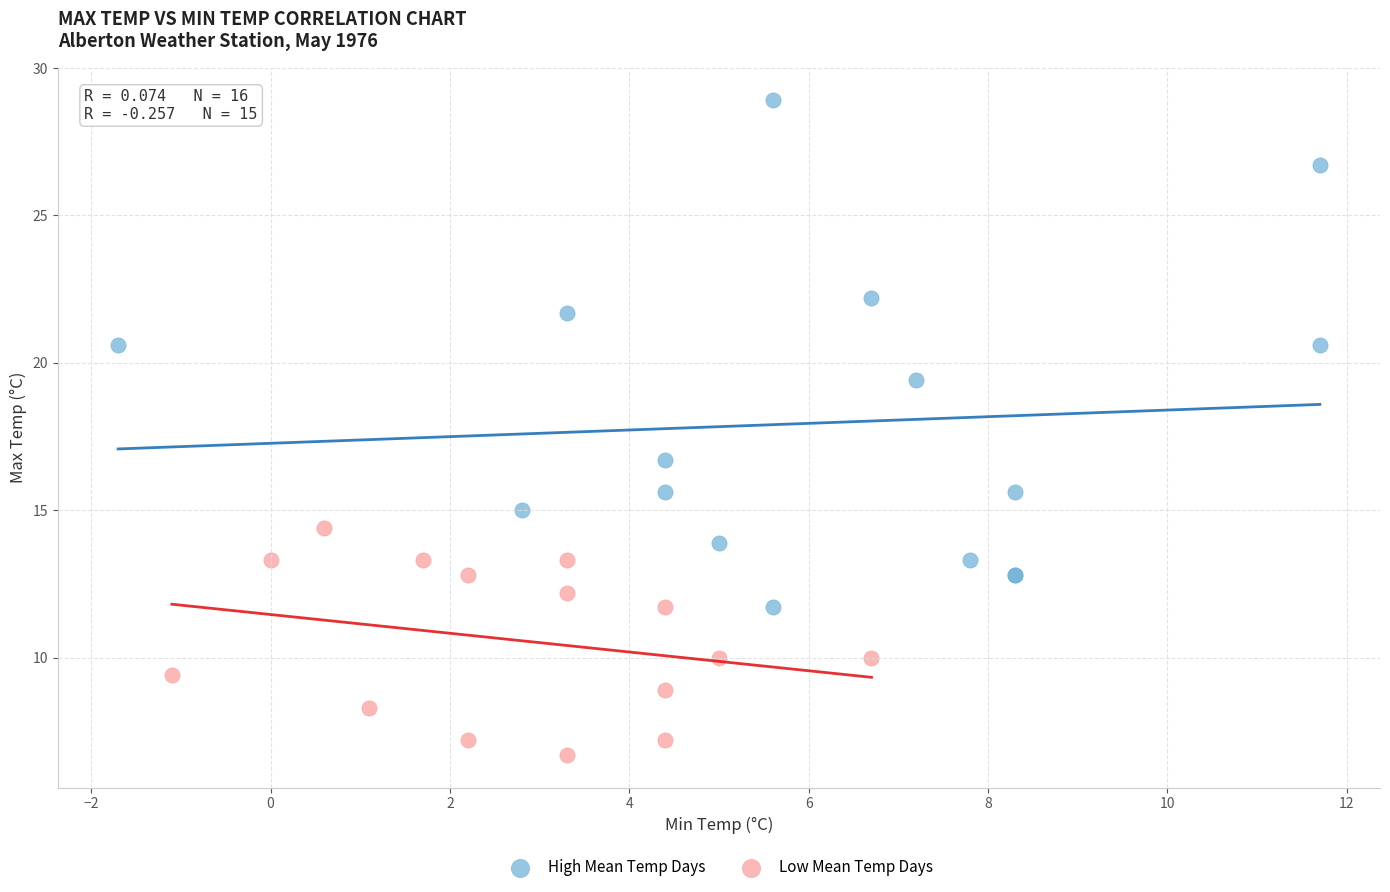

Which series contains the highest Y value?

High Mean Temp Days